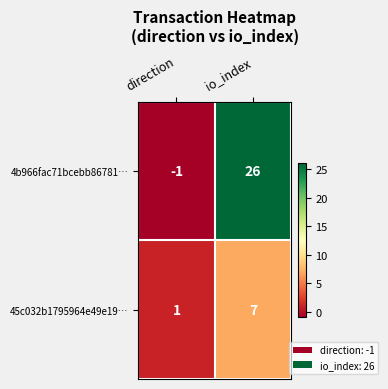

The 4b966fac71bcebb86781… series shows 26 at io_index. True or false?

True